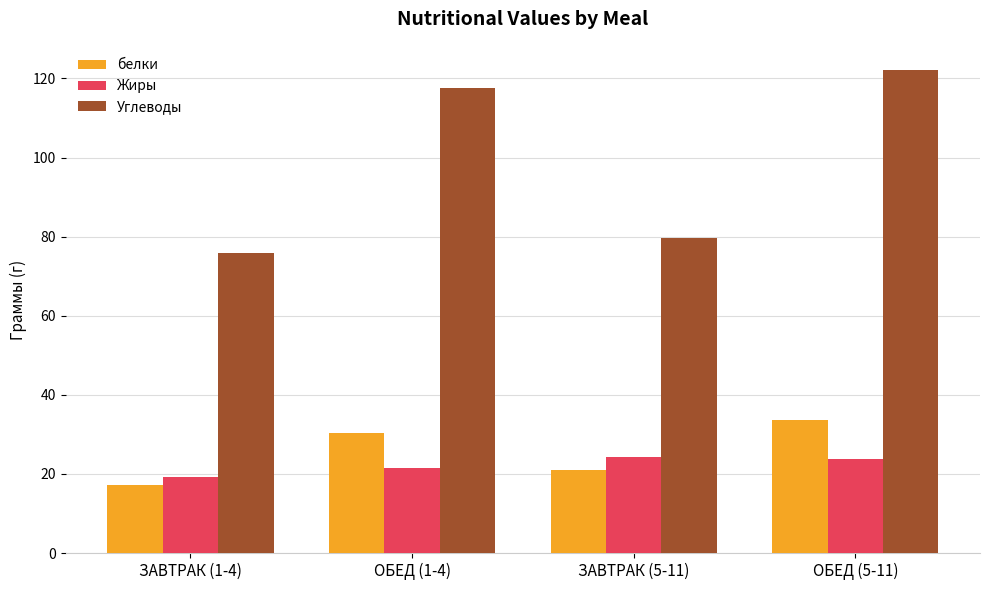

The value of Жиры at ОБЕД (1-4) is 21.6. True or false?

True